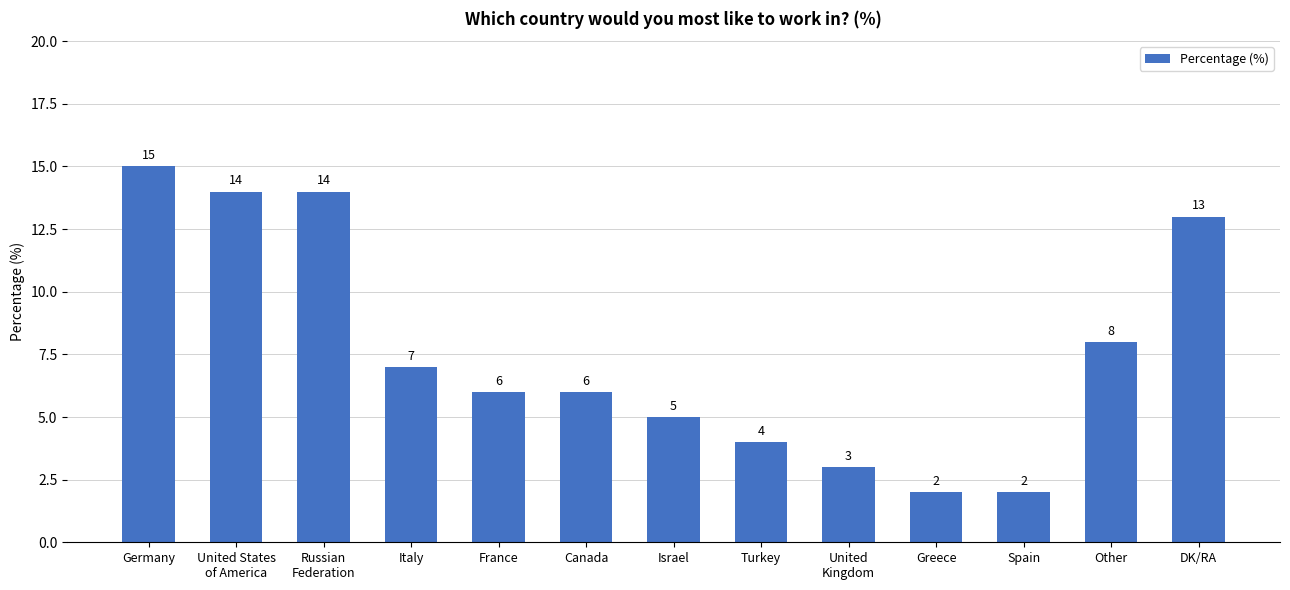

True or false: the data shows 8 at Other.

True